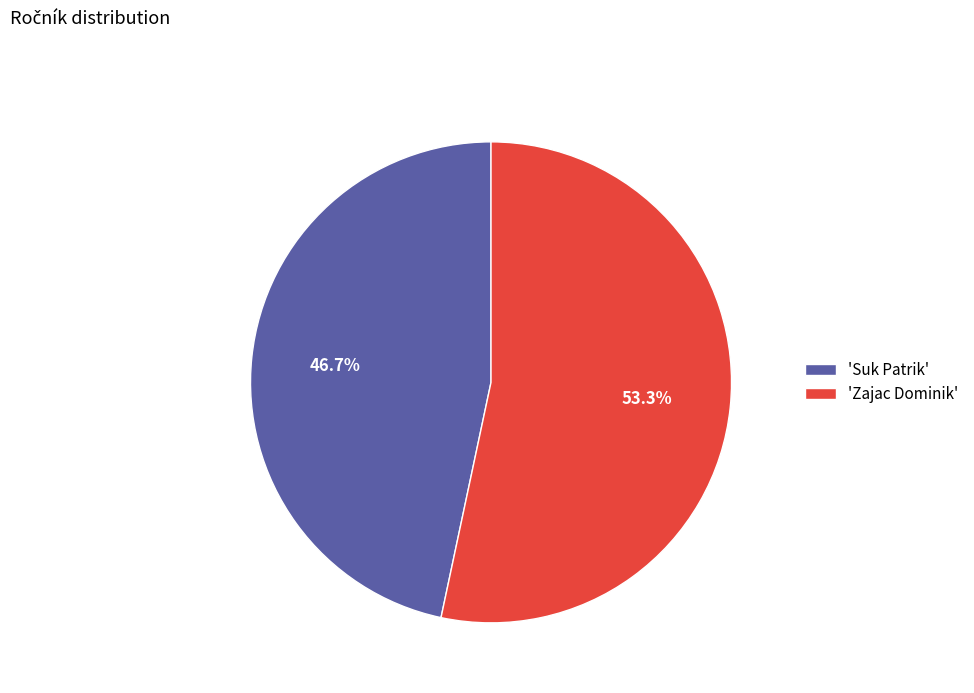

Is there a majority slice in this chart?

Yes